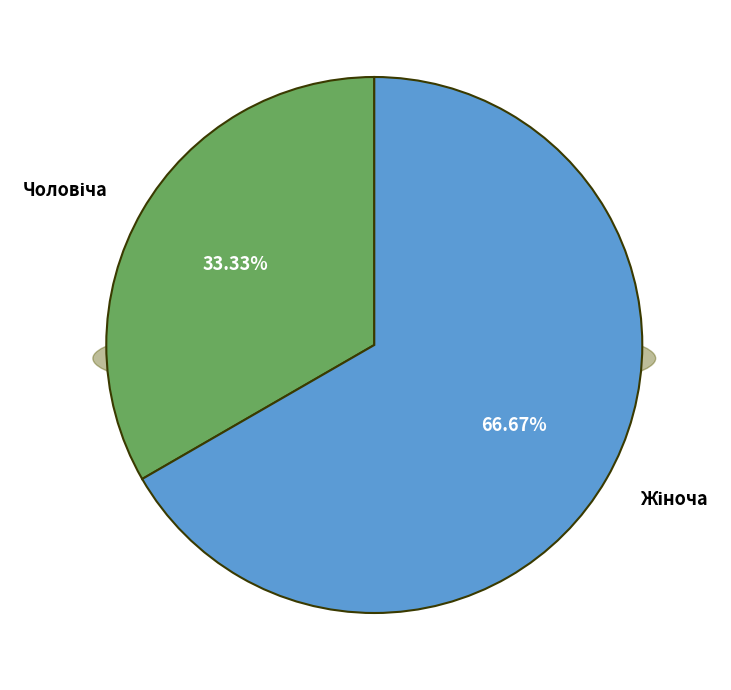

To the nearest percent, what is the average slice percentage?

50%